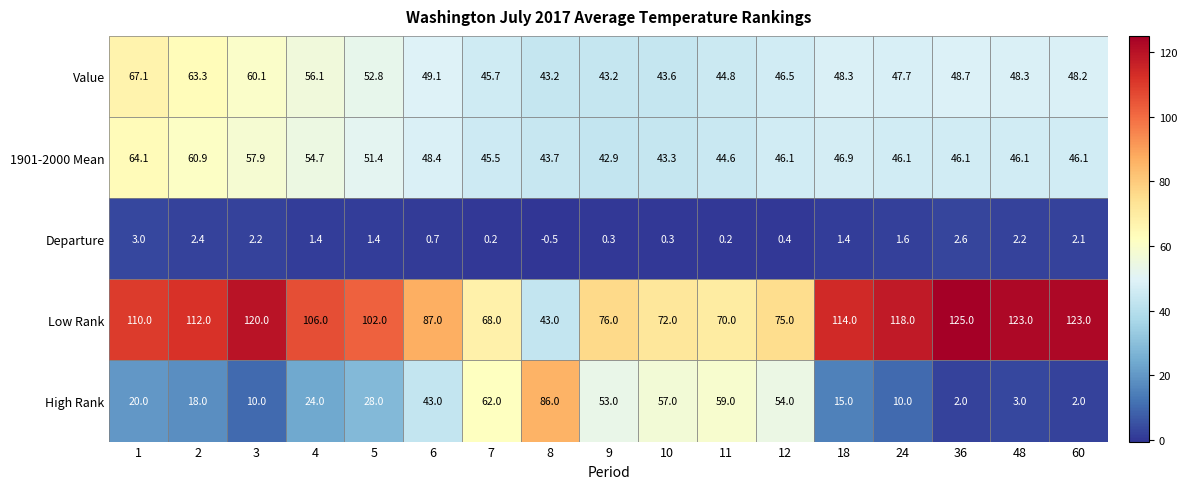

The Departure series shows 1.6 at 24. True or false?

True